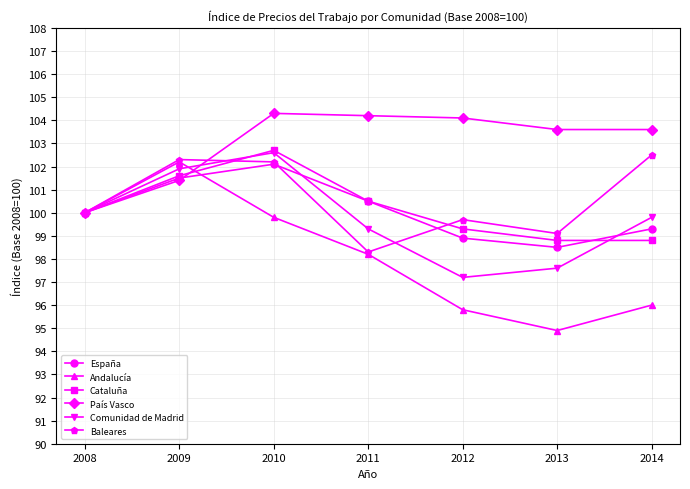

How many interior local peaks does the Baleares series have?

2